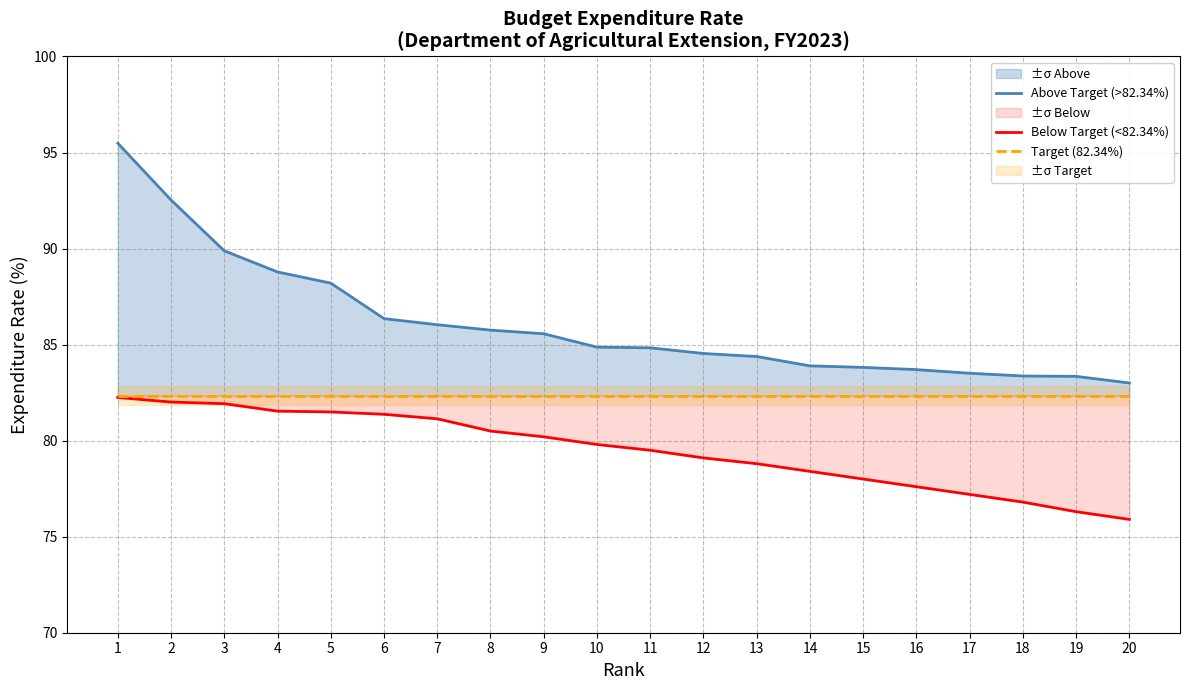

Rank the categories by Target (82.34%) value from lowest to highest.

1, 2, 3, 4, 5, 6, 7, 8, 9, 10, 11, 12, 13, 14, 15, 16, 17, 18, 19, 20